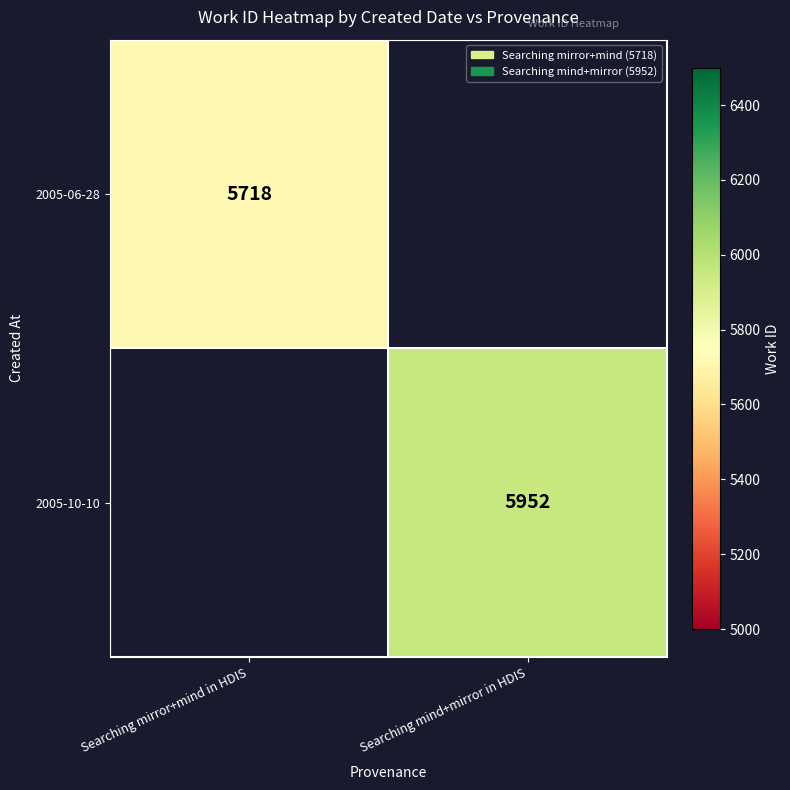

Is it true that 2005-10-10 equals 5952 at Searching mind+mirror in HDIS?

True